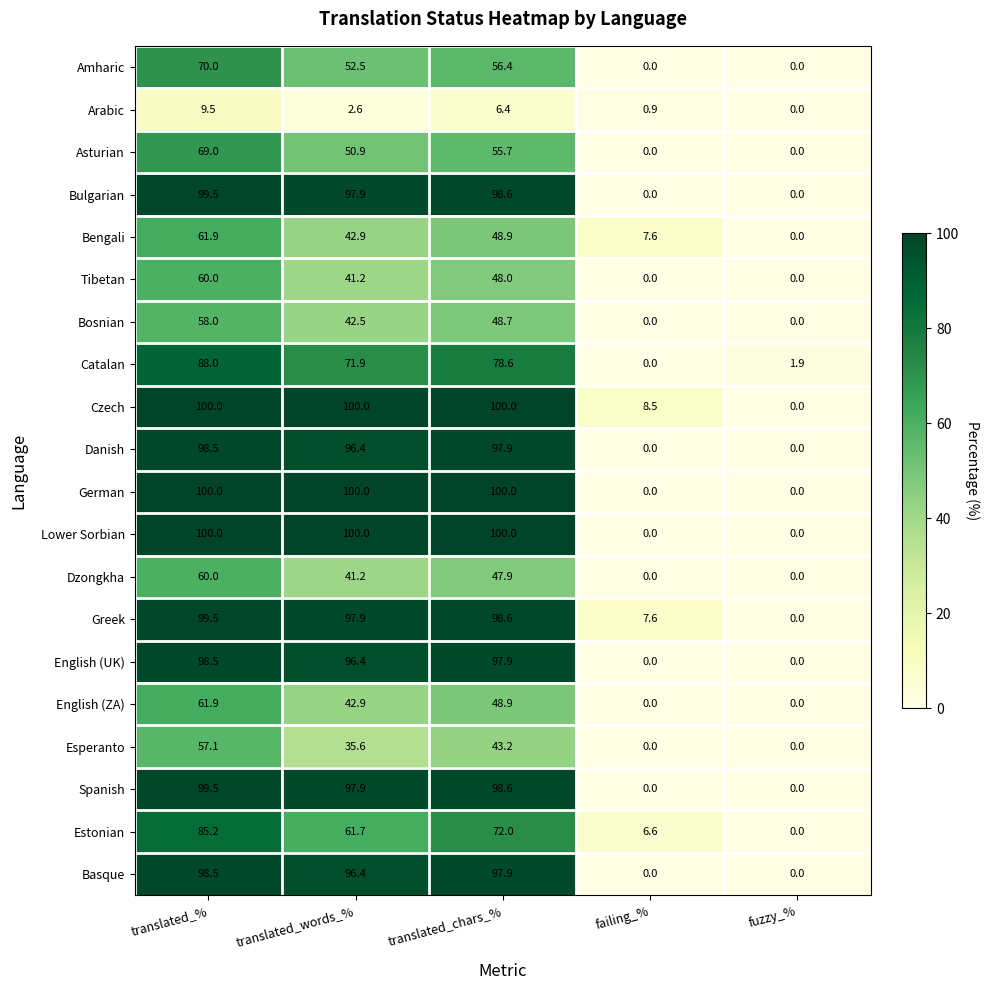

What is the maximum value shown in the chart?

100.0